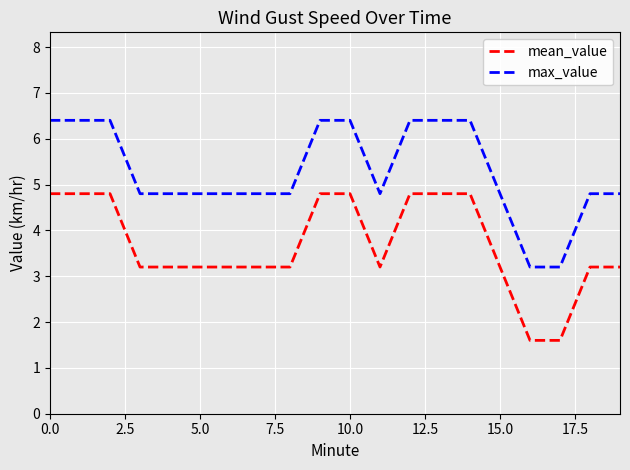

Which series has the largest total across all categories?

max_value